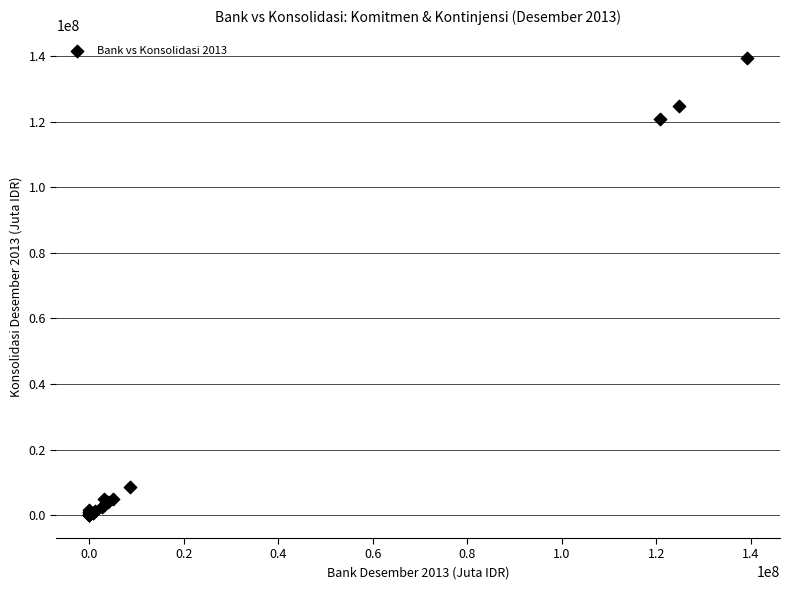

What Y value in the scatter plot is closest to 69622328?

120840763